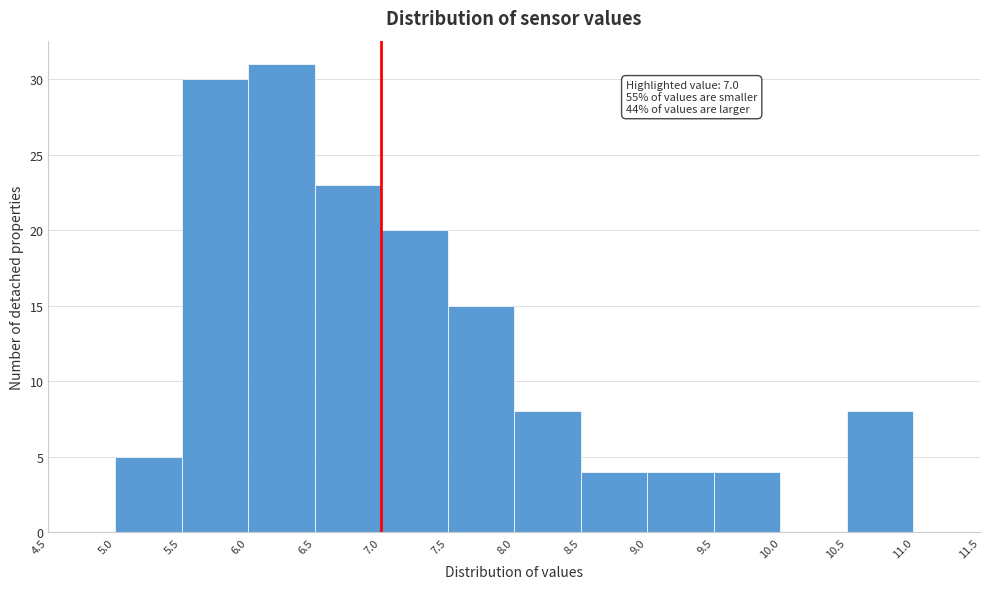

Over which range of the x-axis is the bar tallest?

6.0 to 6.5